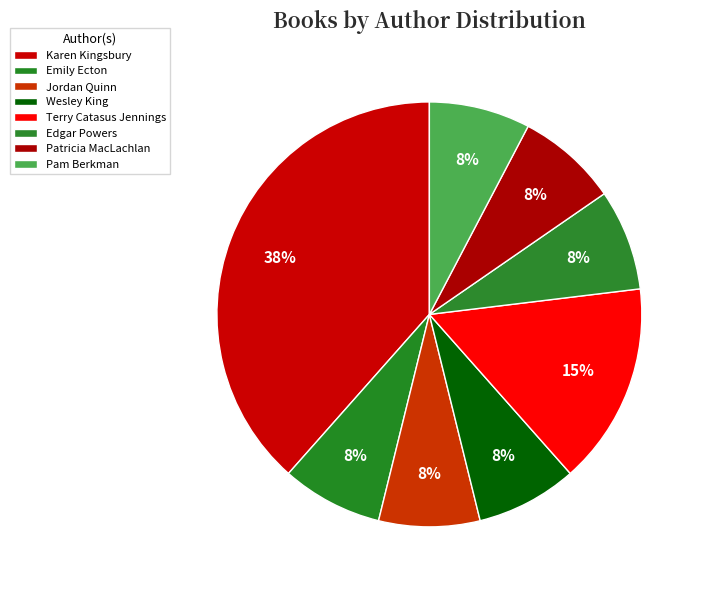

Rank the categories by value from lowest to highest.

Emily Ecton, Jordan Quinn, Wesley King, Edgar Powers, Patricia MacLachlan, Pam Berkman, Terry Catasus Jennings, Karen Kingsbury